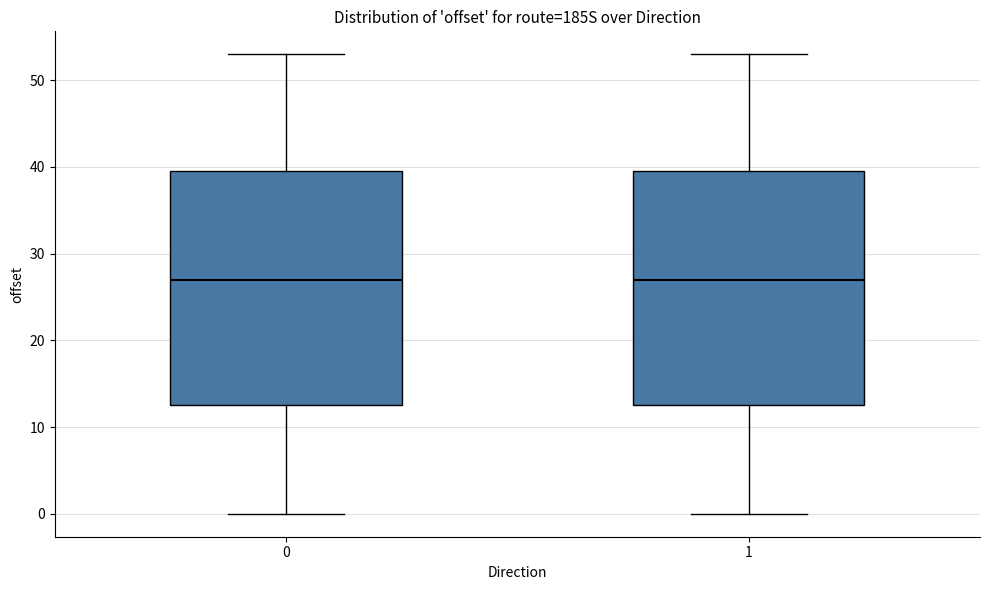

Reading left to right, transcribe this box plot: for each box, give where its median line is, the range the box spans, and where its two whiskers end, as read against the y-axis. The values are not printed on the chart, so give them approximately, as read against the axis.

0: median 27, box 13 to 40, whiskers 0 to 53
1: median 27, box 13 to 40, whiskers 0 to 53